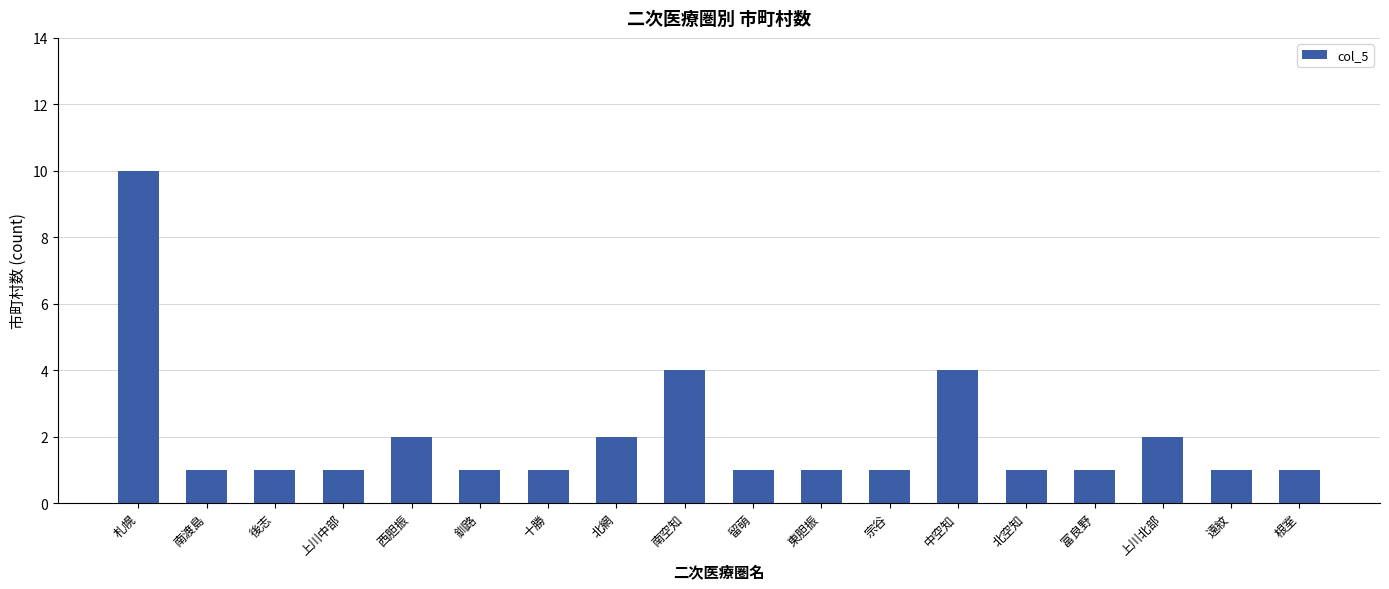

What is the value of the 13th bar from the left?

4